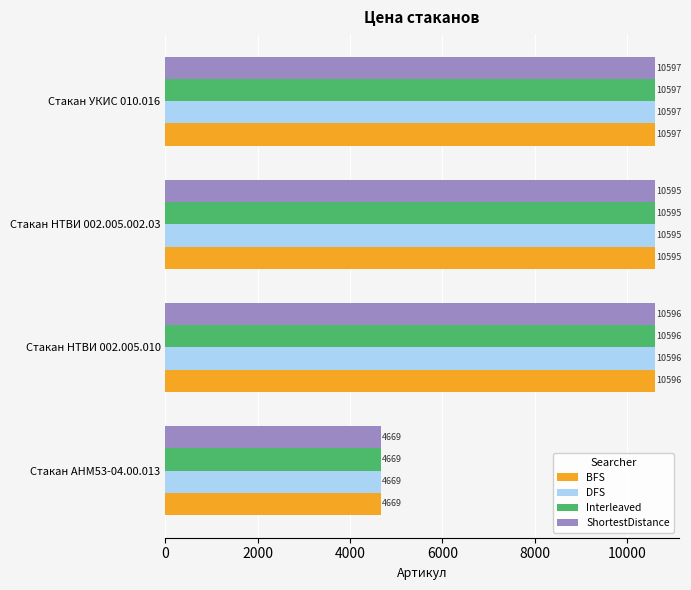

True or false: Interleaved has a value of 4669 at Стакан АНМ53-04.00.013.

True